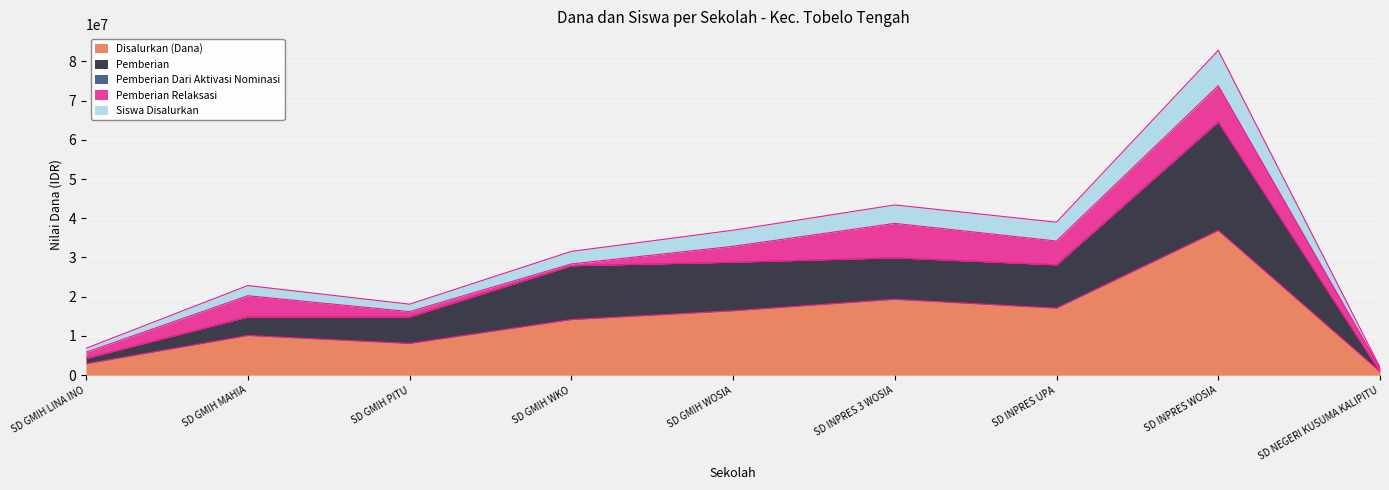

What is the highest value of the Disalurkan (Dana) series?

36900000